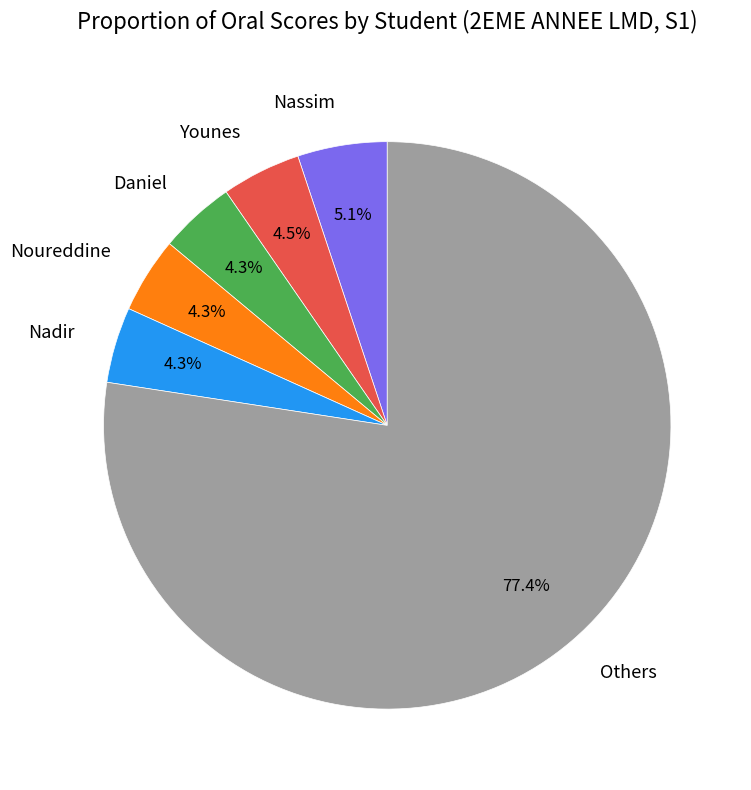

Does any single category account for the majority?

Yes